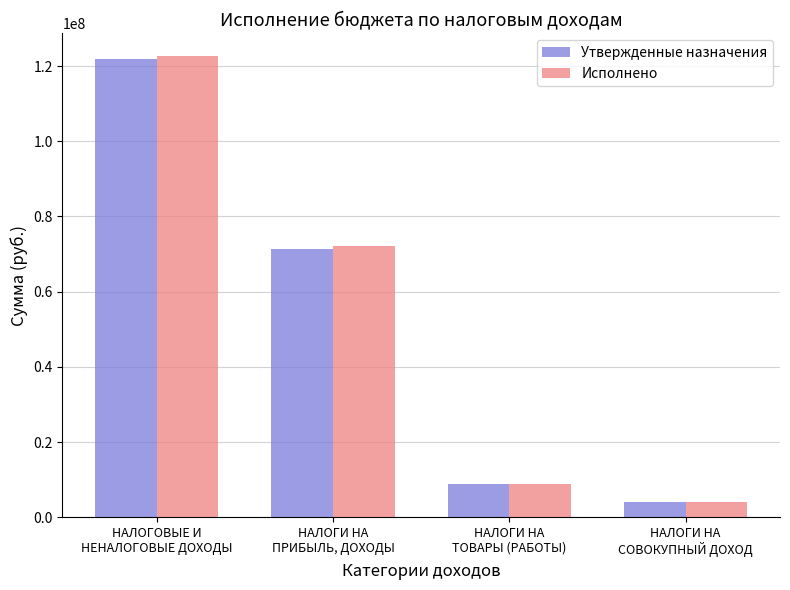

Where does the Утвержденные назначения series first go above 71282560?

НАЛОГОВЫЕ И
НЕНАЛОГОВЫЕ ДОХОДЫ